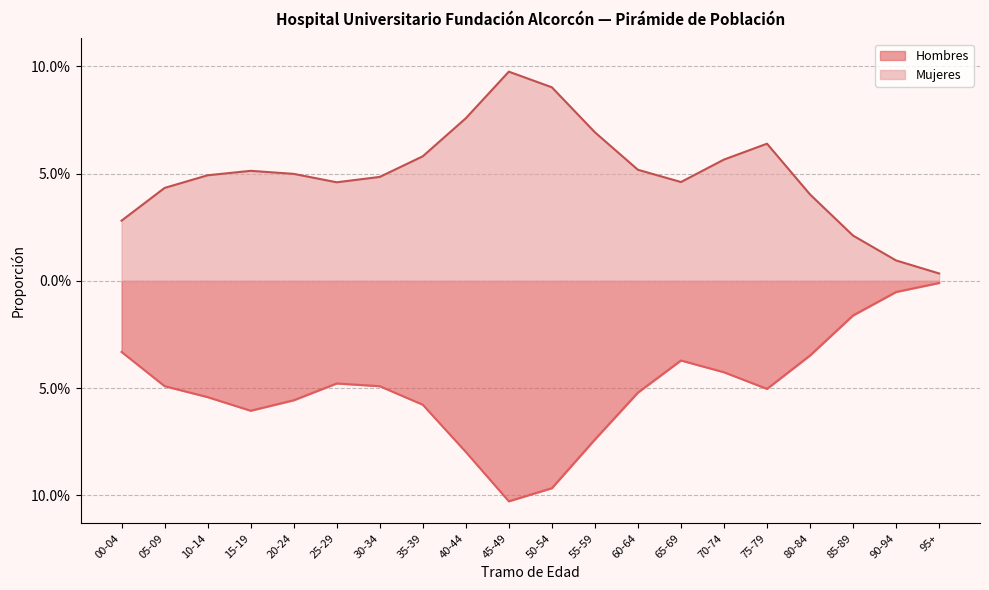

What is the value of the Mujeres point at the 16th from the left?

0.1